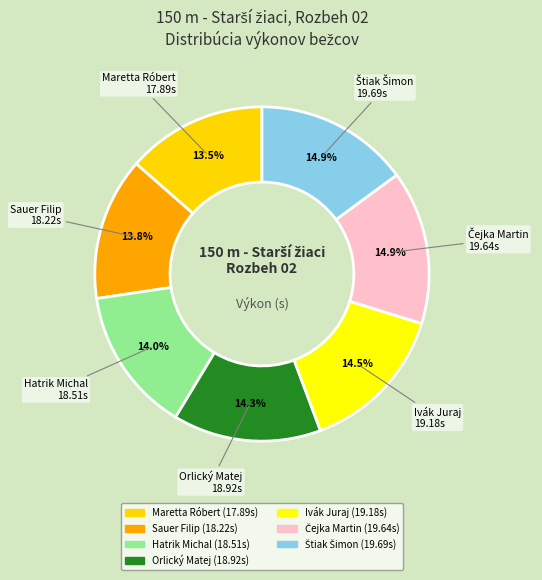

How many segments does this pie chart have?

7